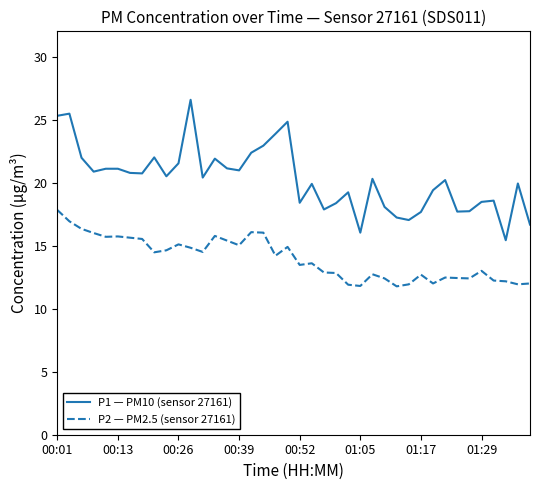

List the series in order of their overall mean, lowest first.

P2 — PM2.5 (sensor 27161), P1 — PM10 (sensor 27161)